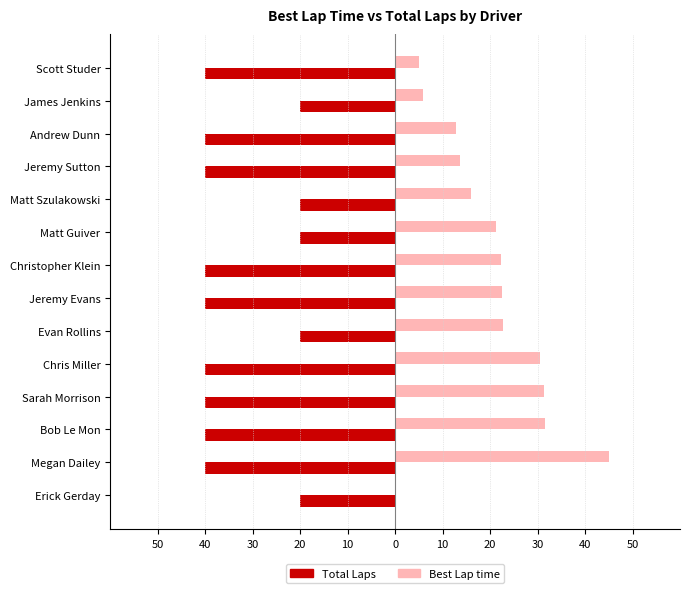

Which series has the largest range (max minus min)?

Best Lap time